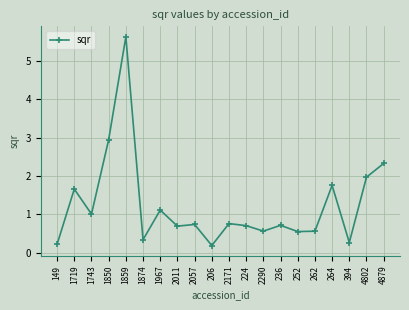

Does the chart have visible grid lines?

Yes